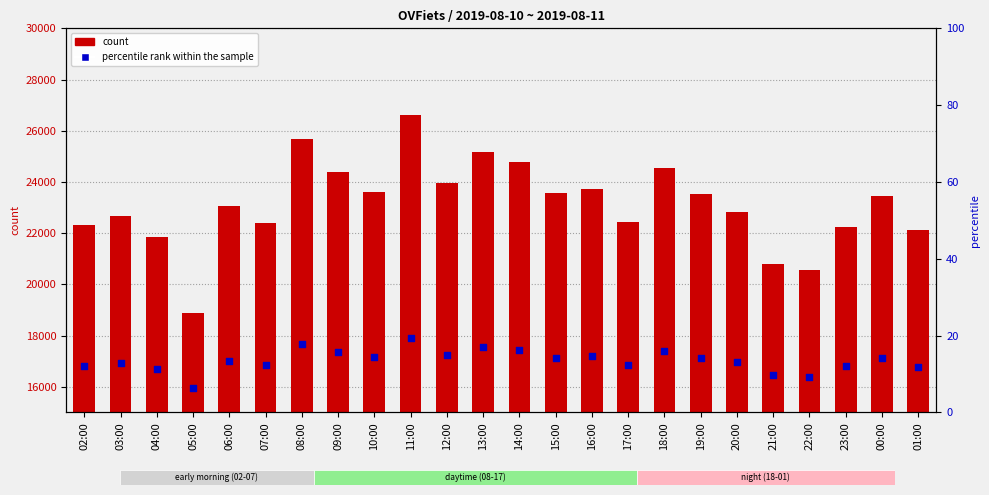

At which category is the sum across all series the highest?

11:00